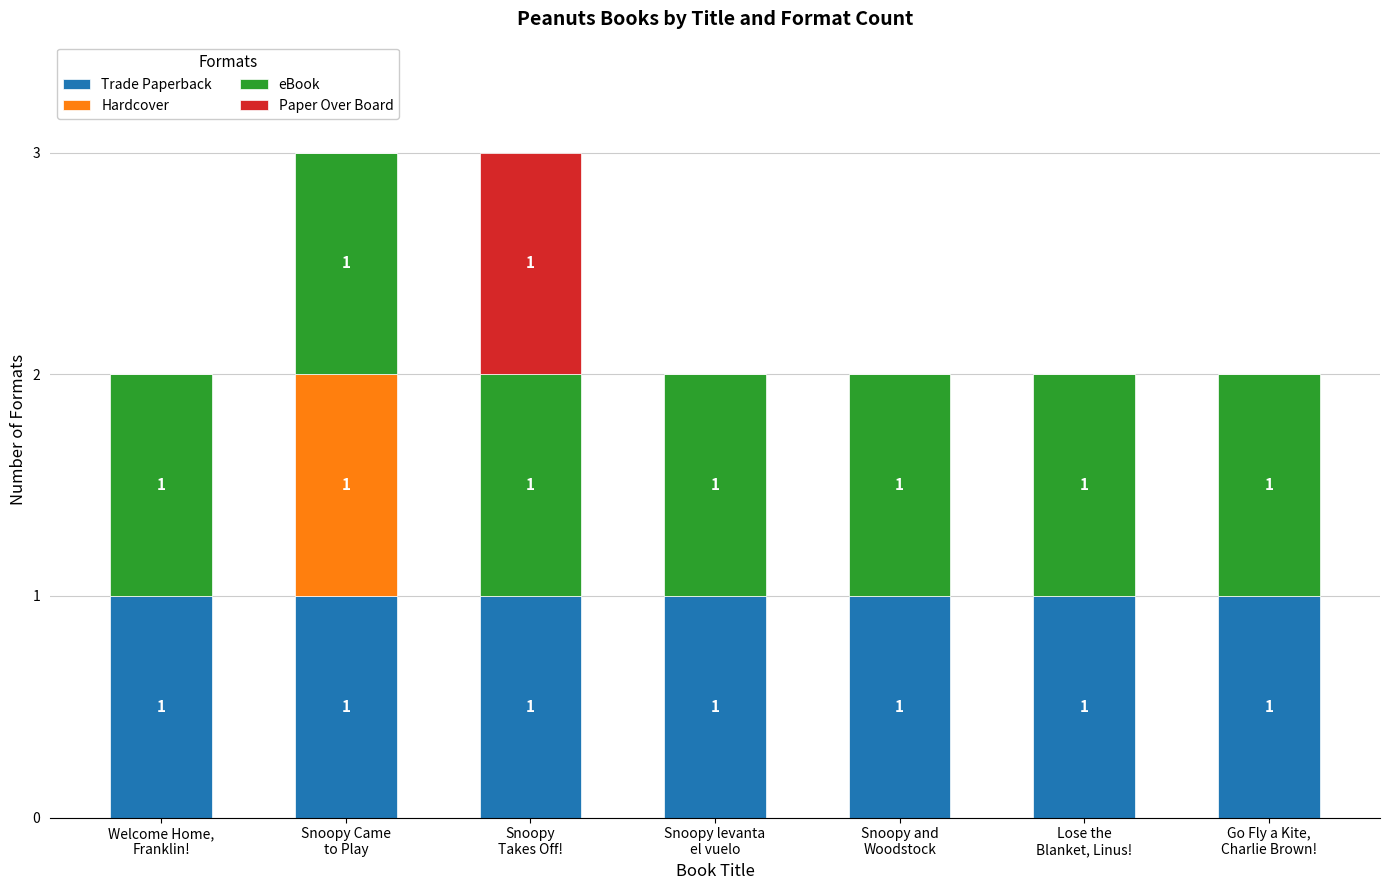

What are all the series names shown in the legend?

Trade Paperback, Hardcover, eBook, Paper Over Board